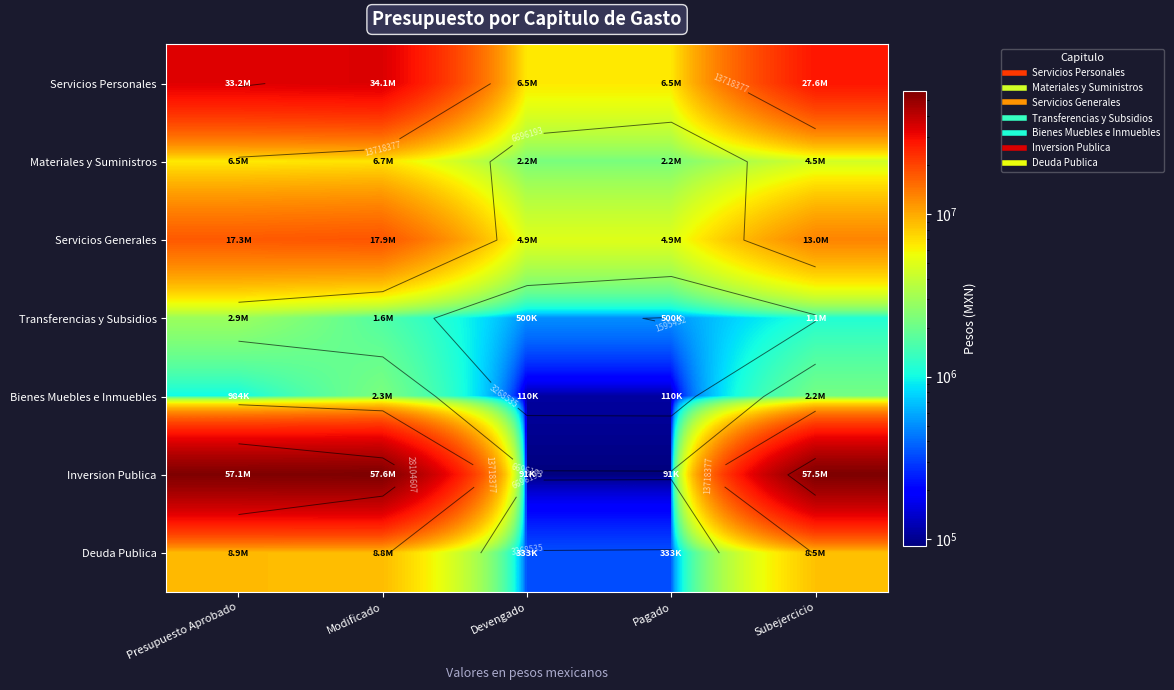

At which category is the sum across all series the highest?

Modificado